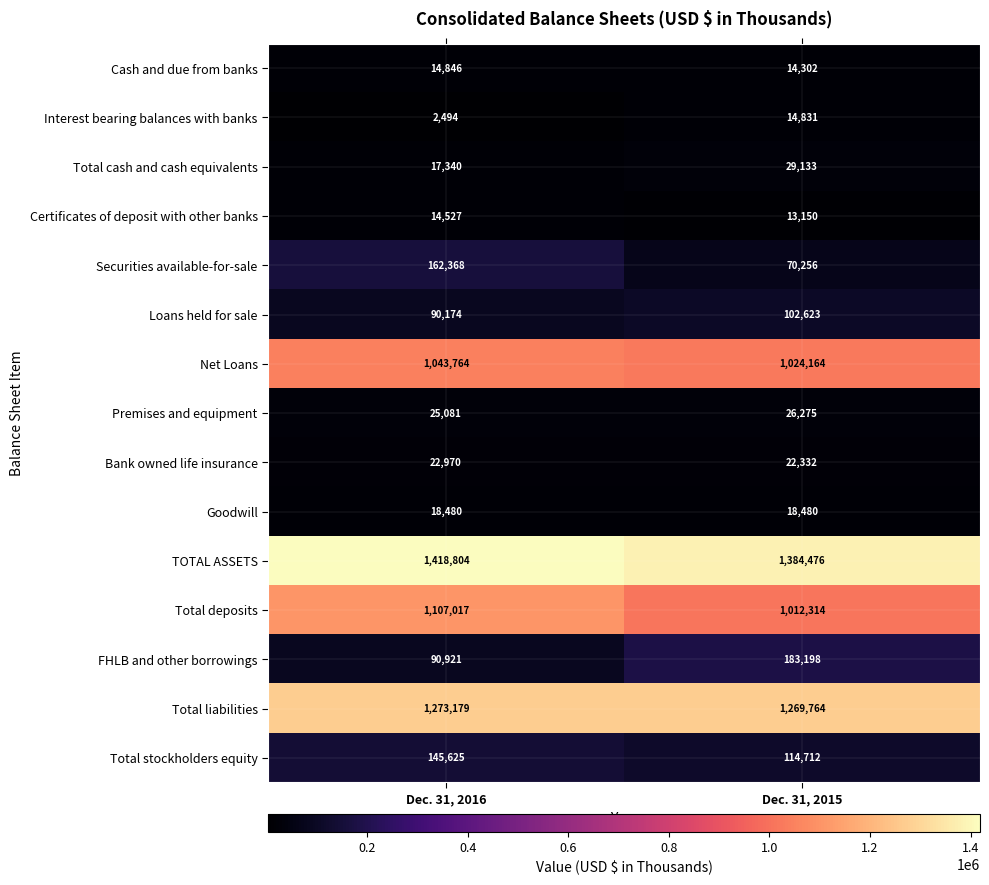

Reading right to left, list all the values displayed in this chart.

Cash and due from banks: 14302	14846
Interest bearing balances with banks: 14831	2494
Total cash and cash equivalents: 29133	17340
Certificates of deposit with other banks: 13150	14527
Securities available-for-sale: 70256	162368
Loans held for sale: 102623	90174
Net Loans: 1024164	1043764
Premises and equipment: 26275	25081
Bank owned life insurance: 22332	22970
Goodwill: 18480	18480
TOTAL ASSETS: 1384476	1418804
Total deposits: 1012314	1107017
FHLB and other borrowings: 183198	90921
Total liabilities: 1269764	1273179
Total stockholders equity: 114712	145625